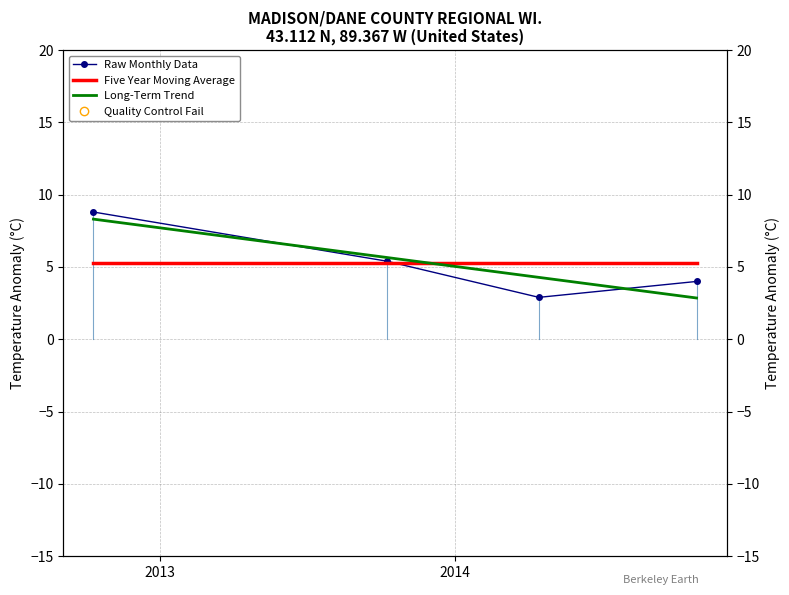

What is the maximum value for Long-Term Trend?

8.3